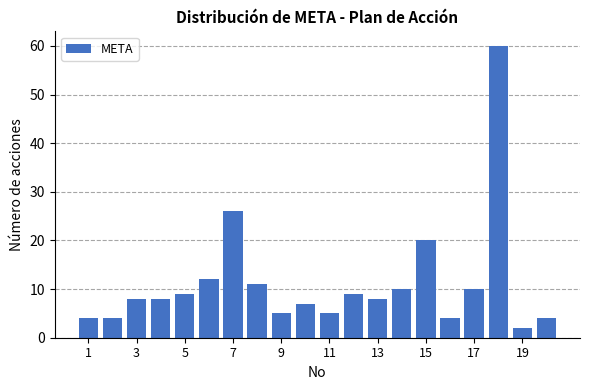

Reading right to left, what are all the values shown in this chart?

4	2	60	10	4	20	10	8	9	5	7	5	11	26	12	9	8	8	4	4